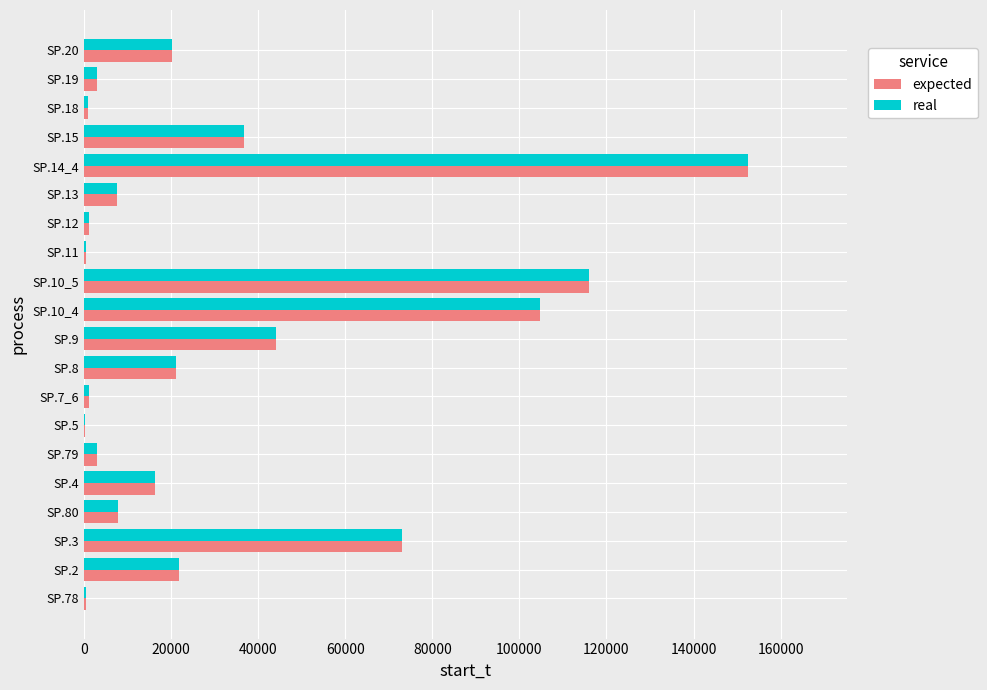

At which category is the sum across all series the highest?

SP.14_4